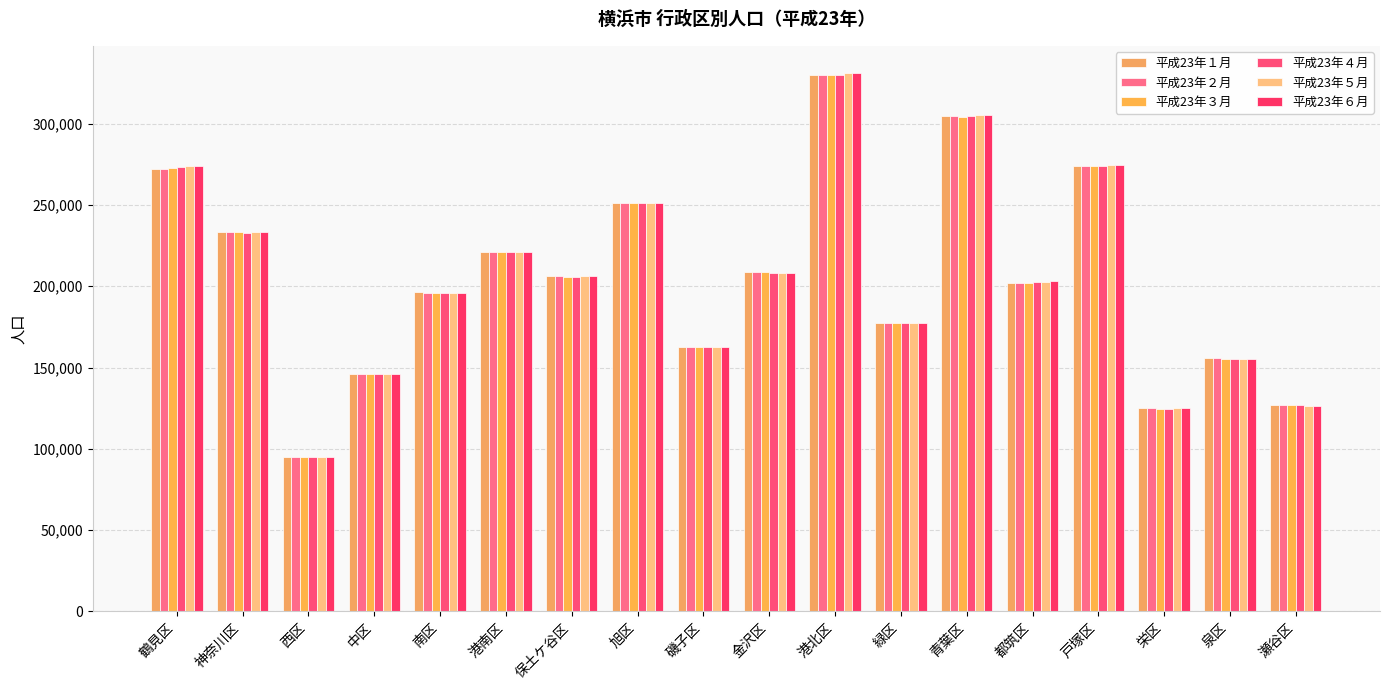

What position from the right is 保土ケ谷区?

12